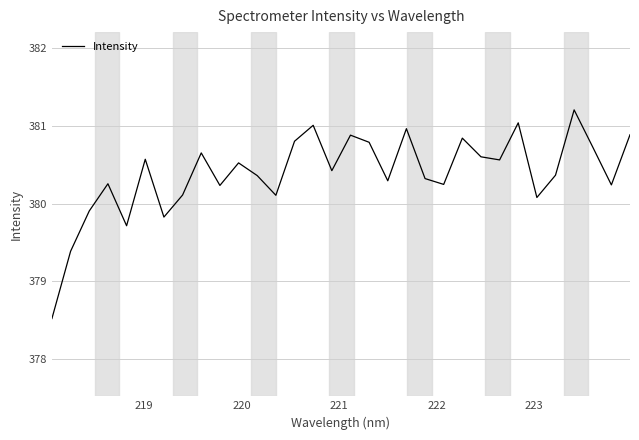

What is the greatest value displayed?

381.2